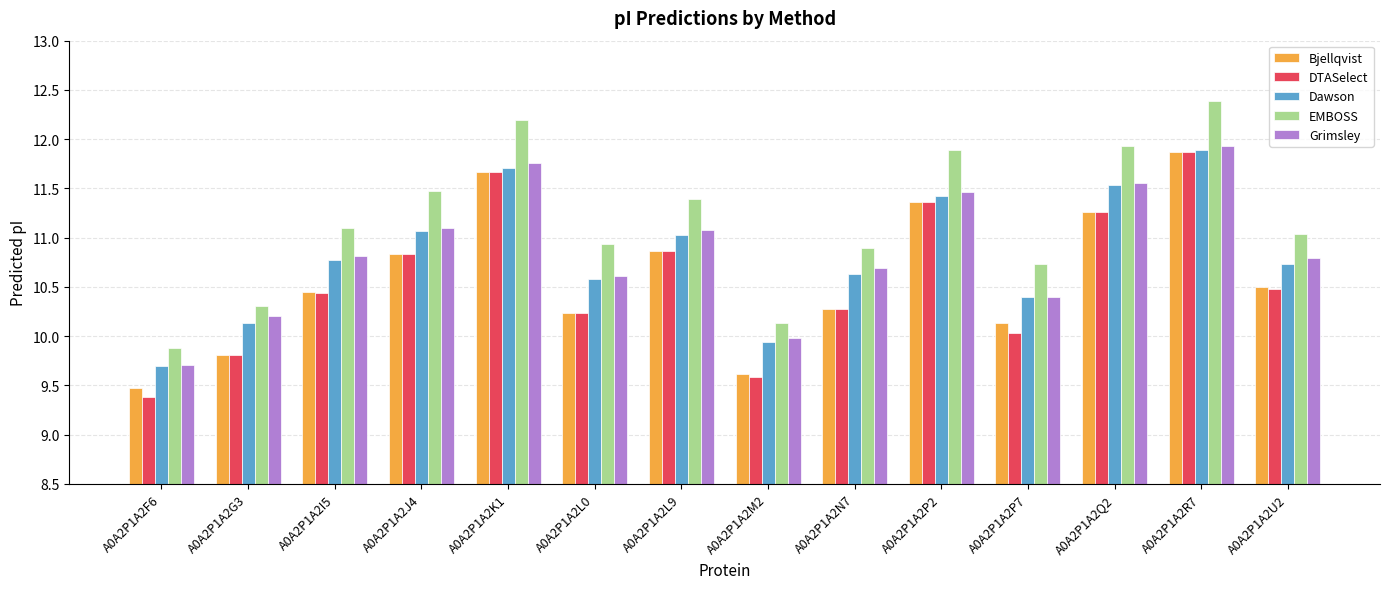

How many bars are there in total?

70